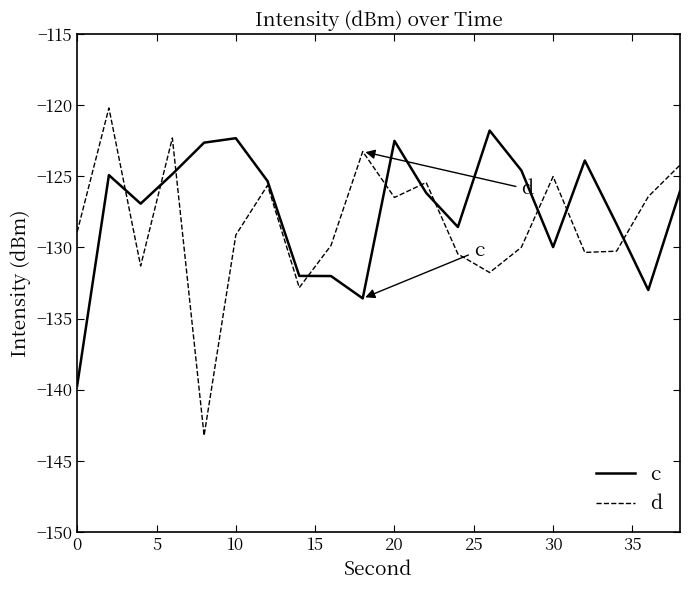

What is the minimum value shown in the chart?

-143.2